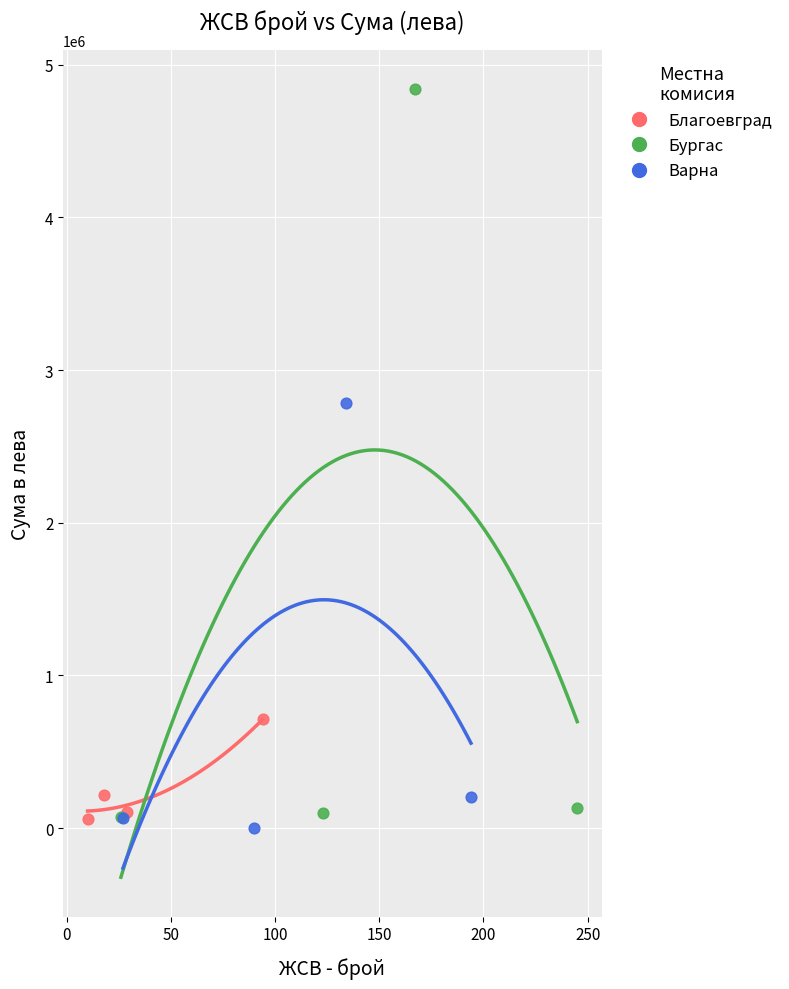

Which series has the widest spread of Y values?

Бургас